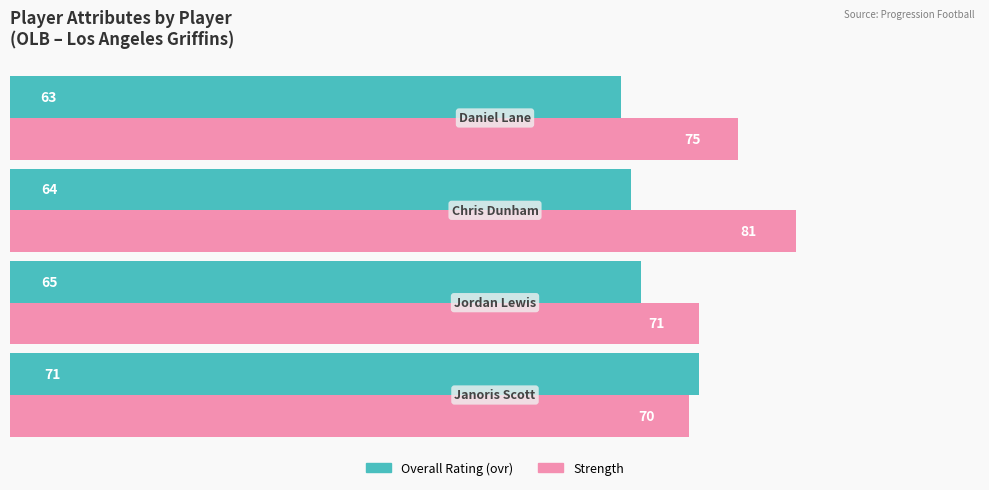

Which series has the largest range (max minus min)?

Strength